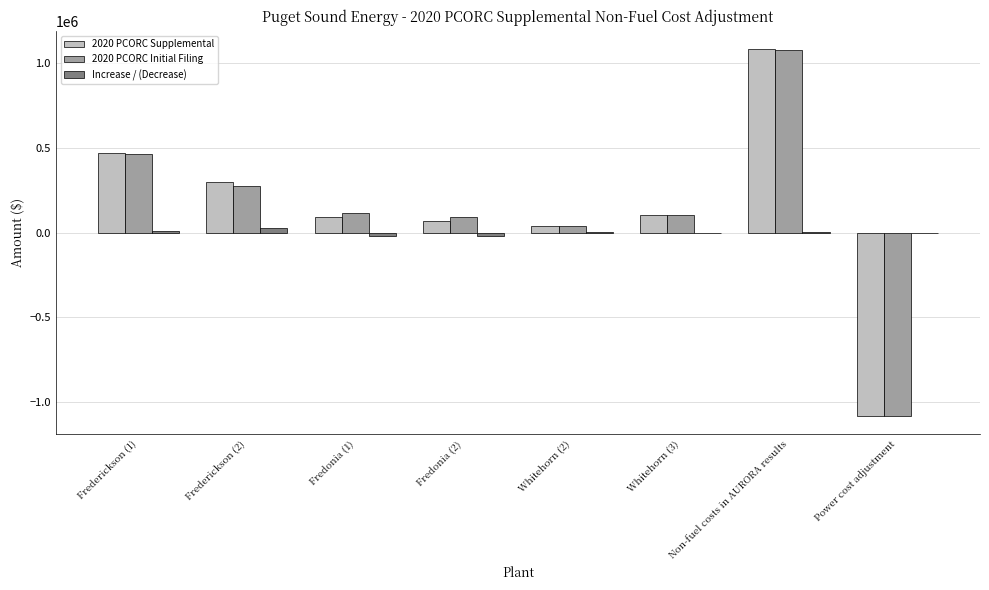

Where does the 2020 PCORC Supplemental series first go above 103253?

Frederickson (1)